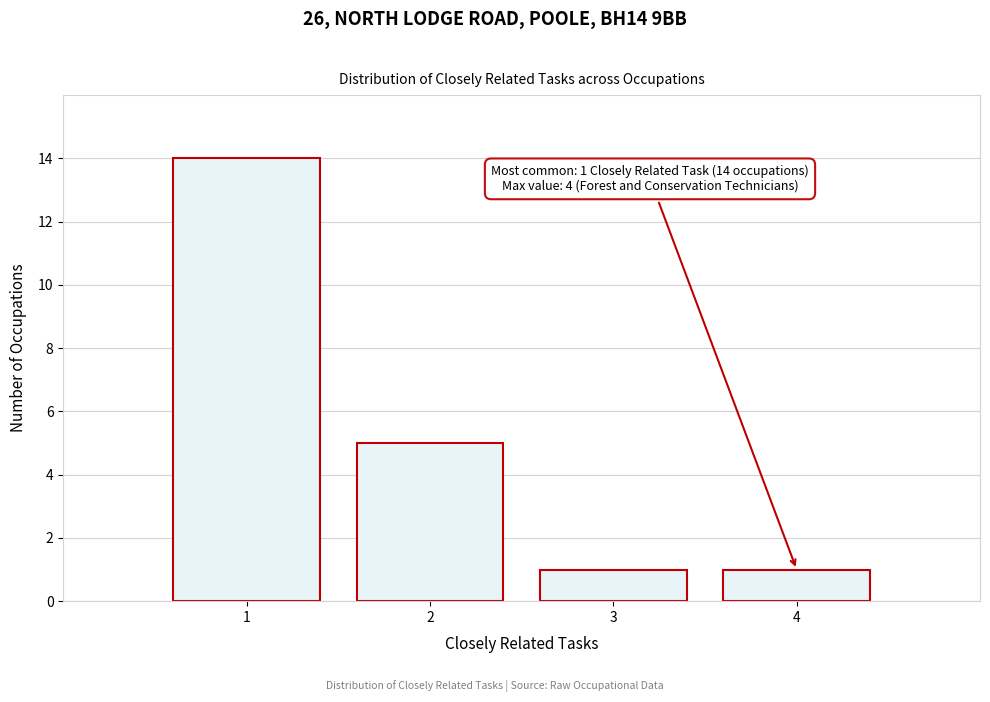

Reading right to left, transcribe all the data shown in this chart.

4=1	3=1	2=5	1=14